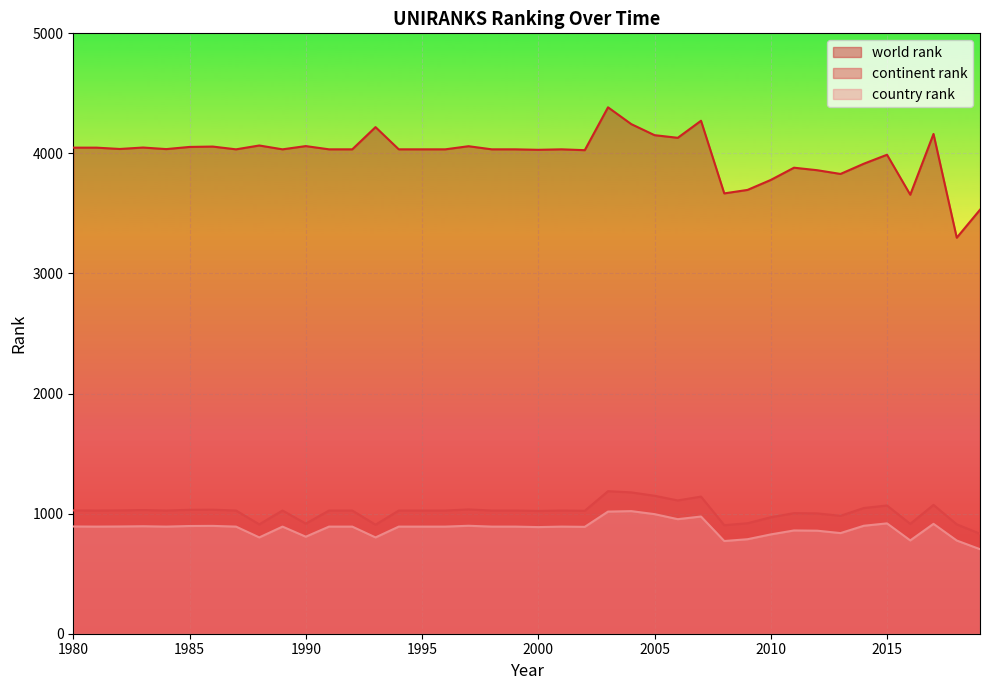

What is the value of the world rank point at the 40th from the left?

3531